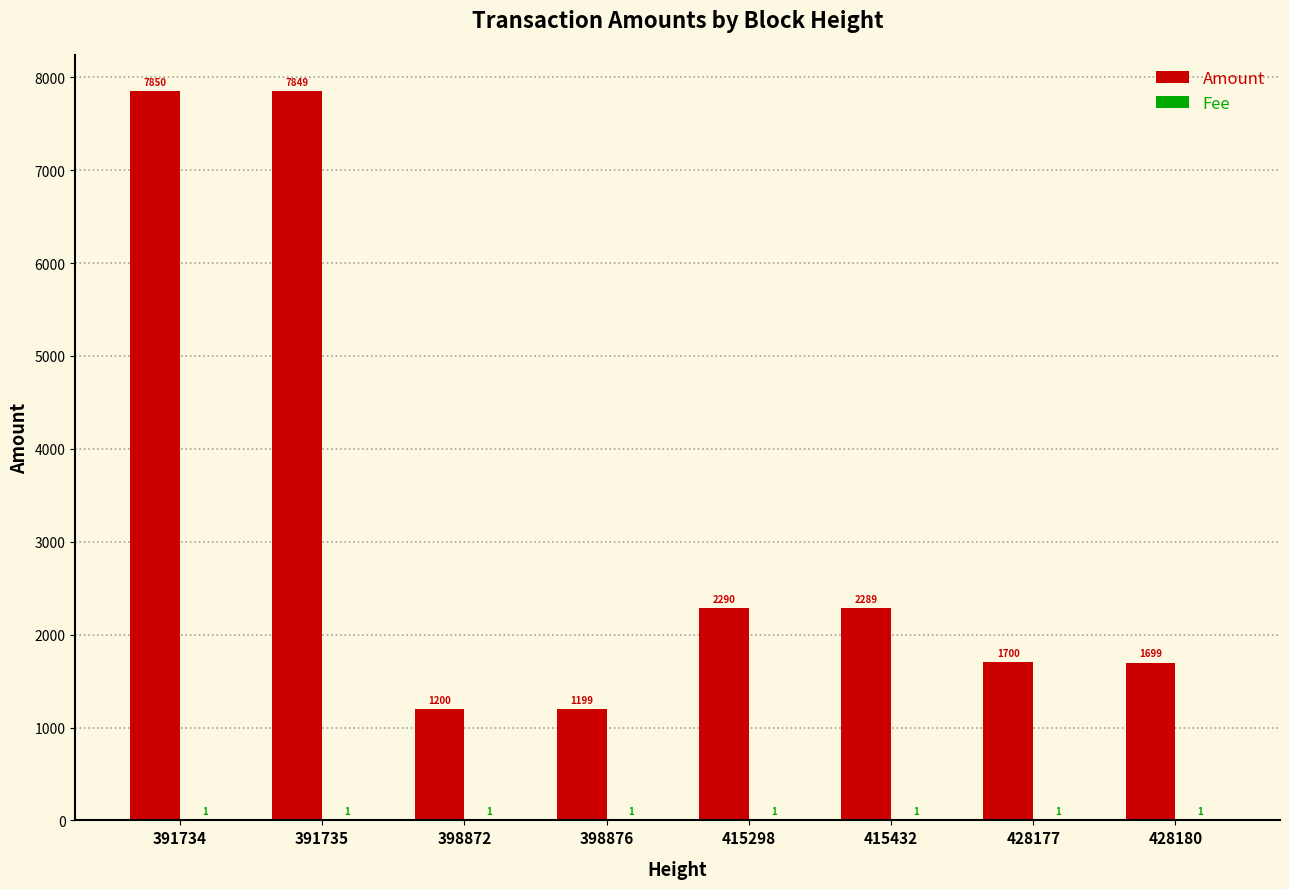

How many groups of bars are there?

8